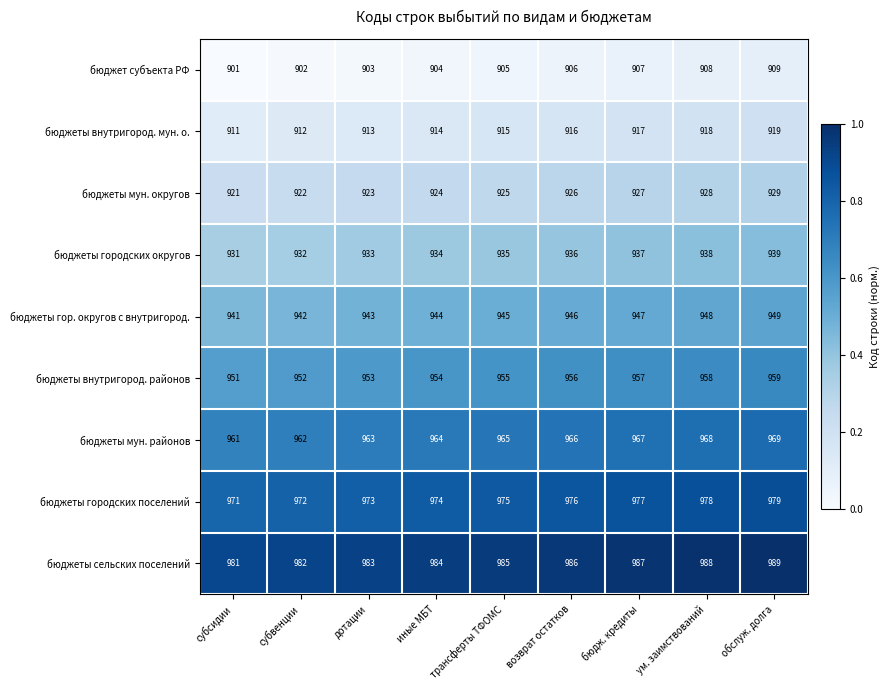

The бюджеты гор. округов с внутригород. series shows 400 at иные МБТ. True or false?

False